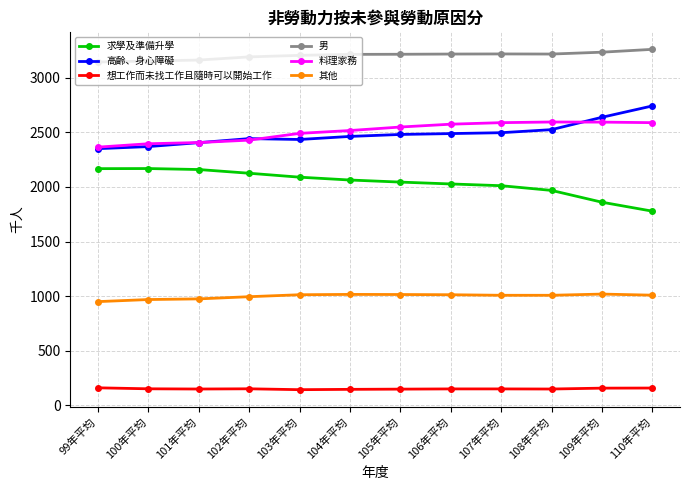

At how many categories does at least one series exceed 2956?

12